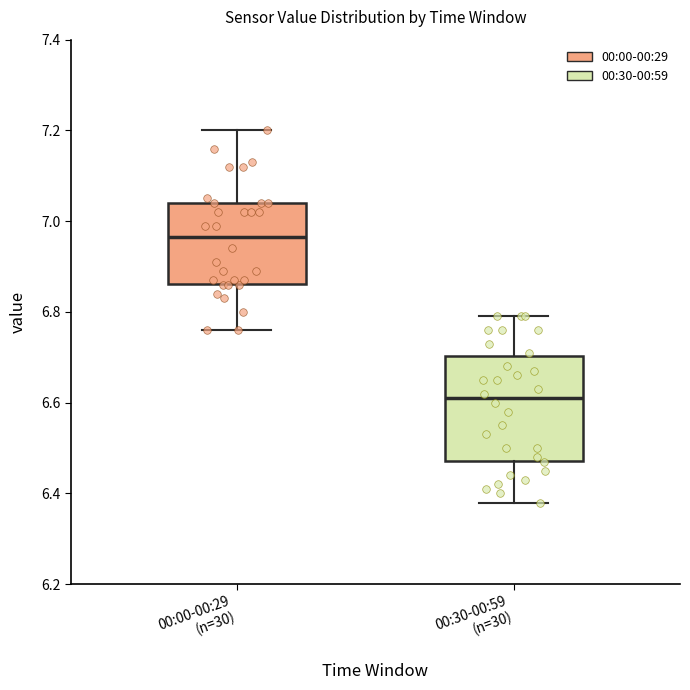

Where is the upper edge of the box for 00:30-00:59 (n=30) on the y-axis? The values are not printed on the chart, so give them approximately, as read against the axis.

6.70